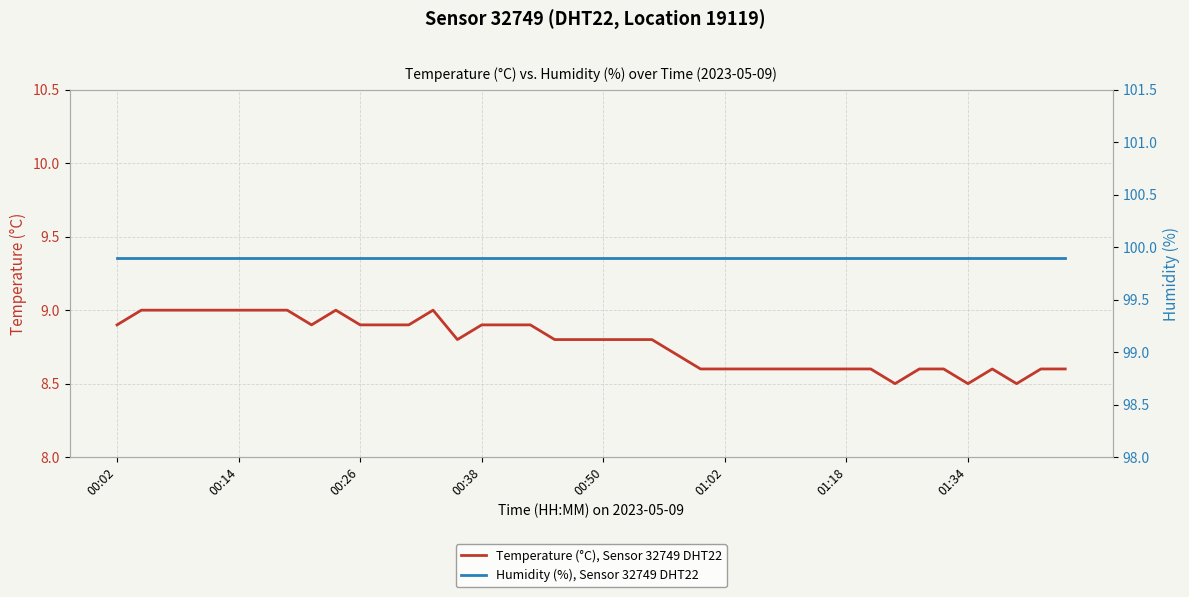

Does the chart have visible grid lines?

Yes